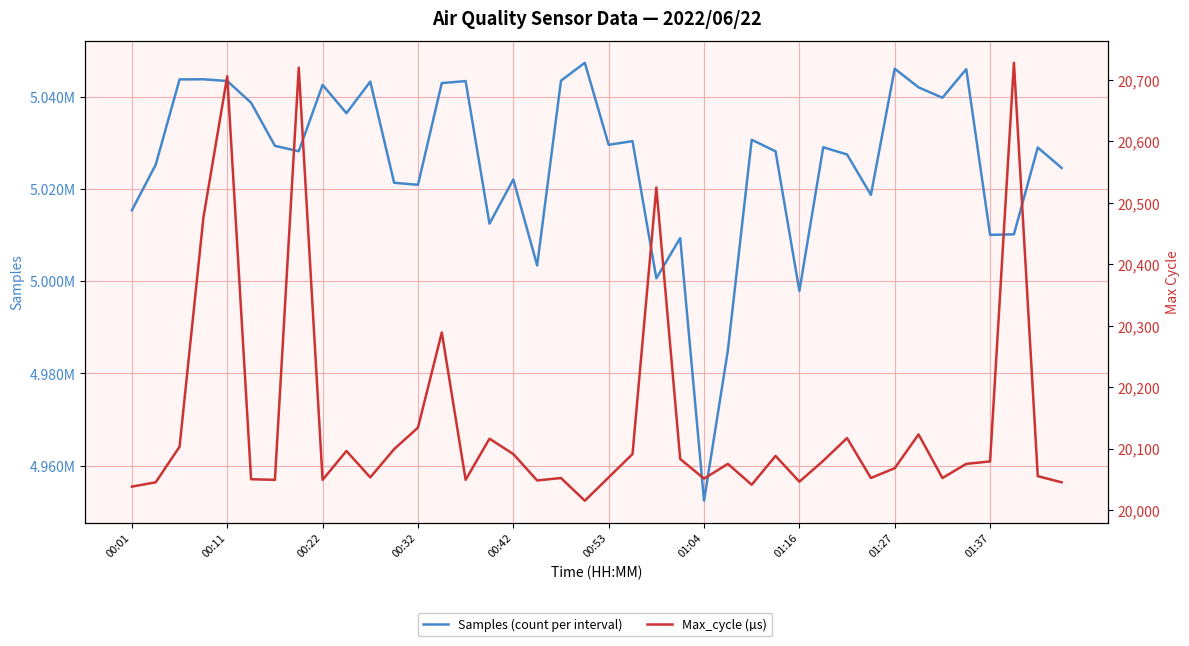

What is the smallest value displayed?

20015